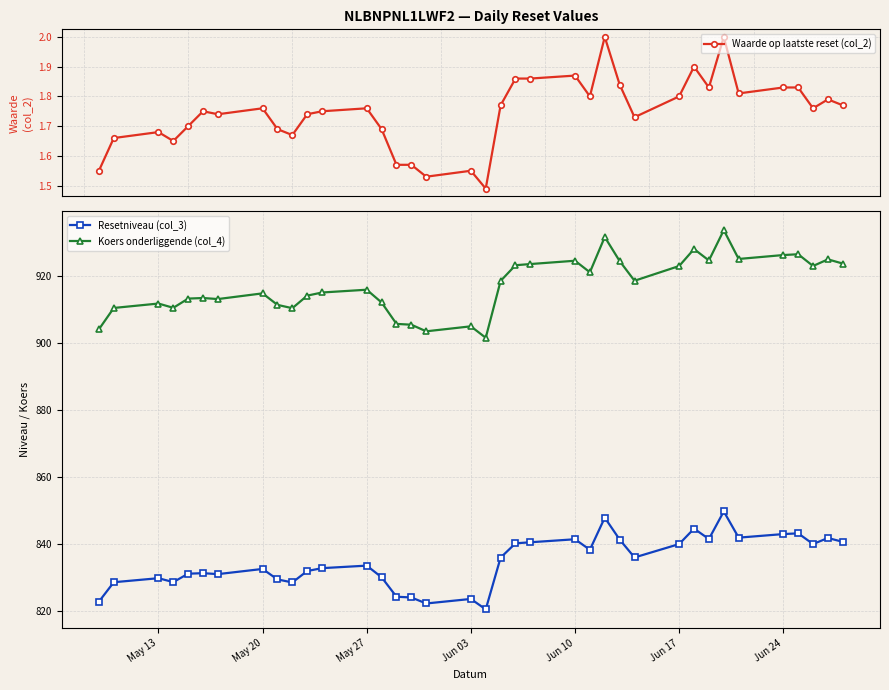

What is the lowest value of the Resetniveau (col_3) series?

820.5